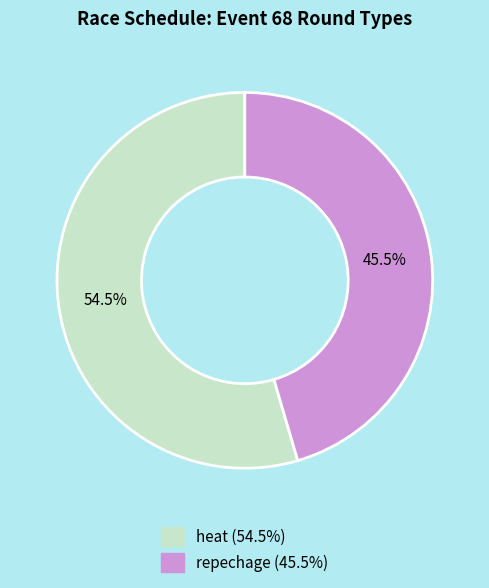

Which category has the smallest portion of the pie?

repechage